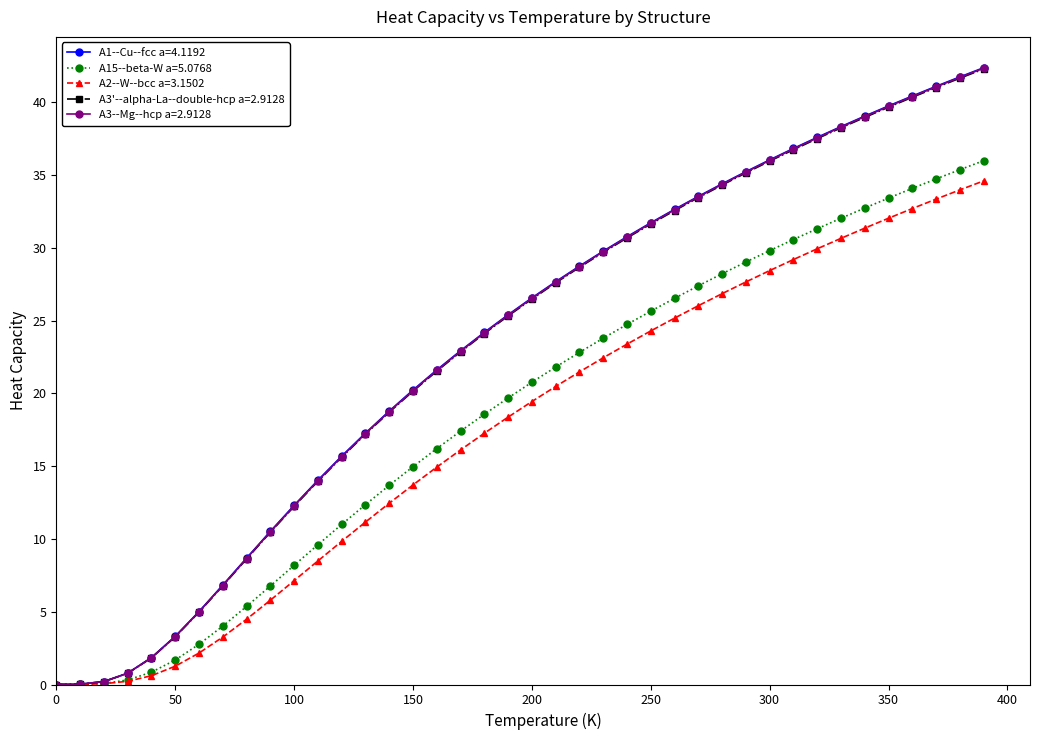

What is the sum of all A3--Mg--hcp a=2.9128 values?

932.7